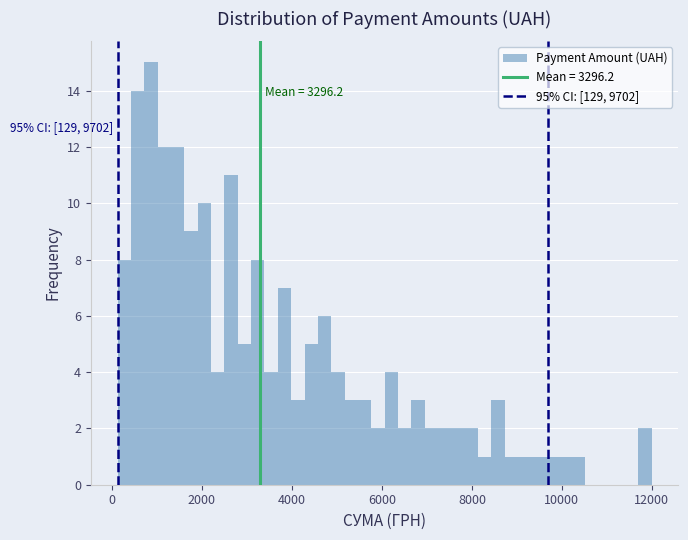

Around what value on the x-axis is the tallest bar? Give the approximate position of its centre, as read against the axis.

800